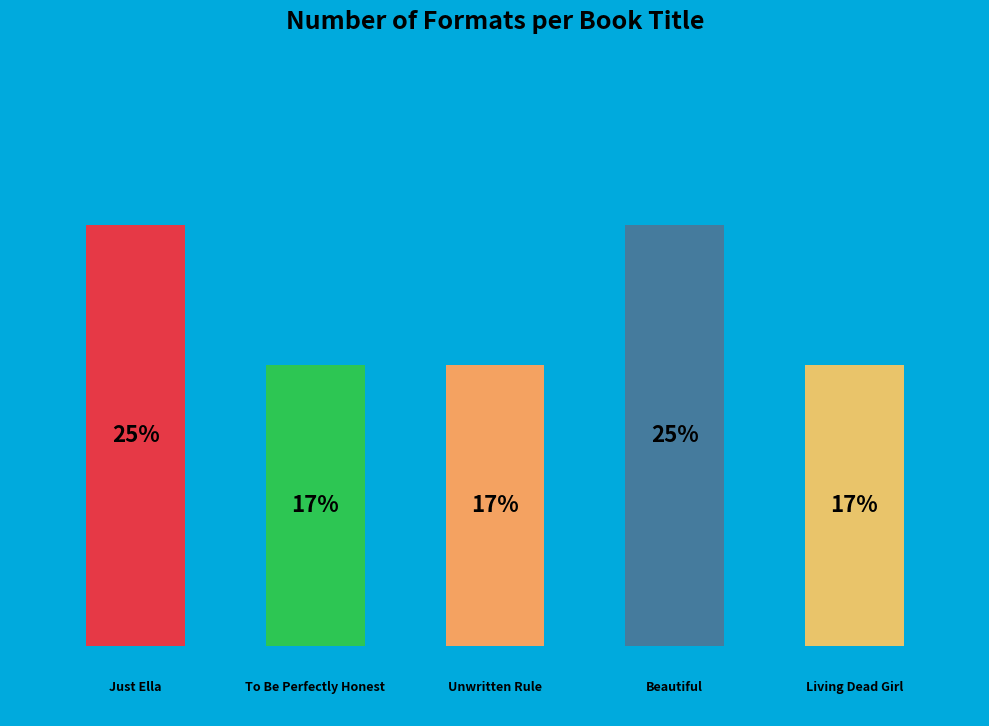

To the nearest percent, what is the combined percentage of Living Dead Girl and Beautiful?

42%